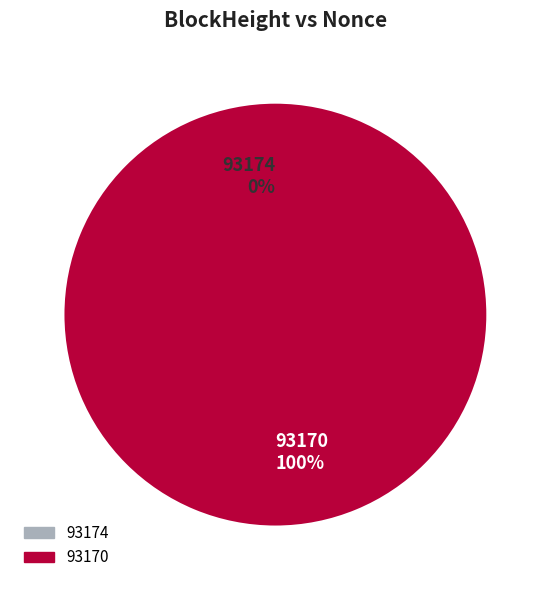

Which has a higher value, 93174 or 93170?

93170